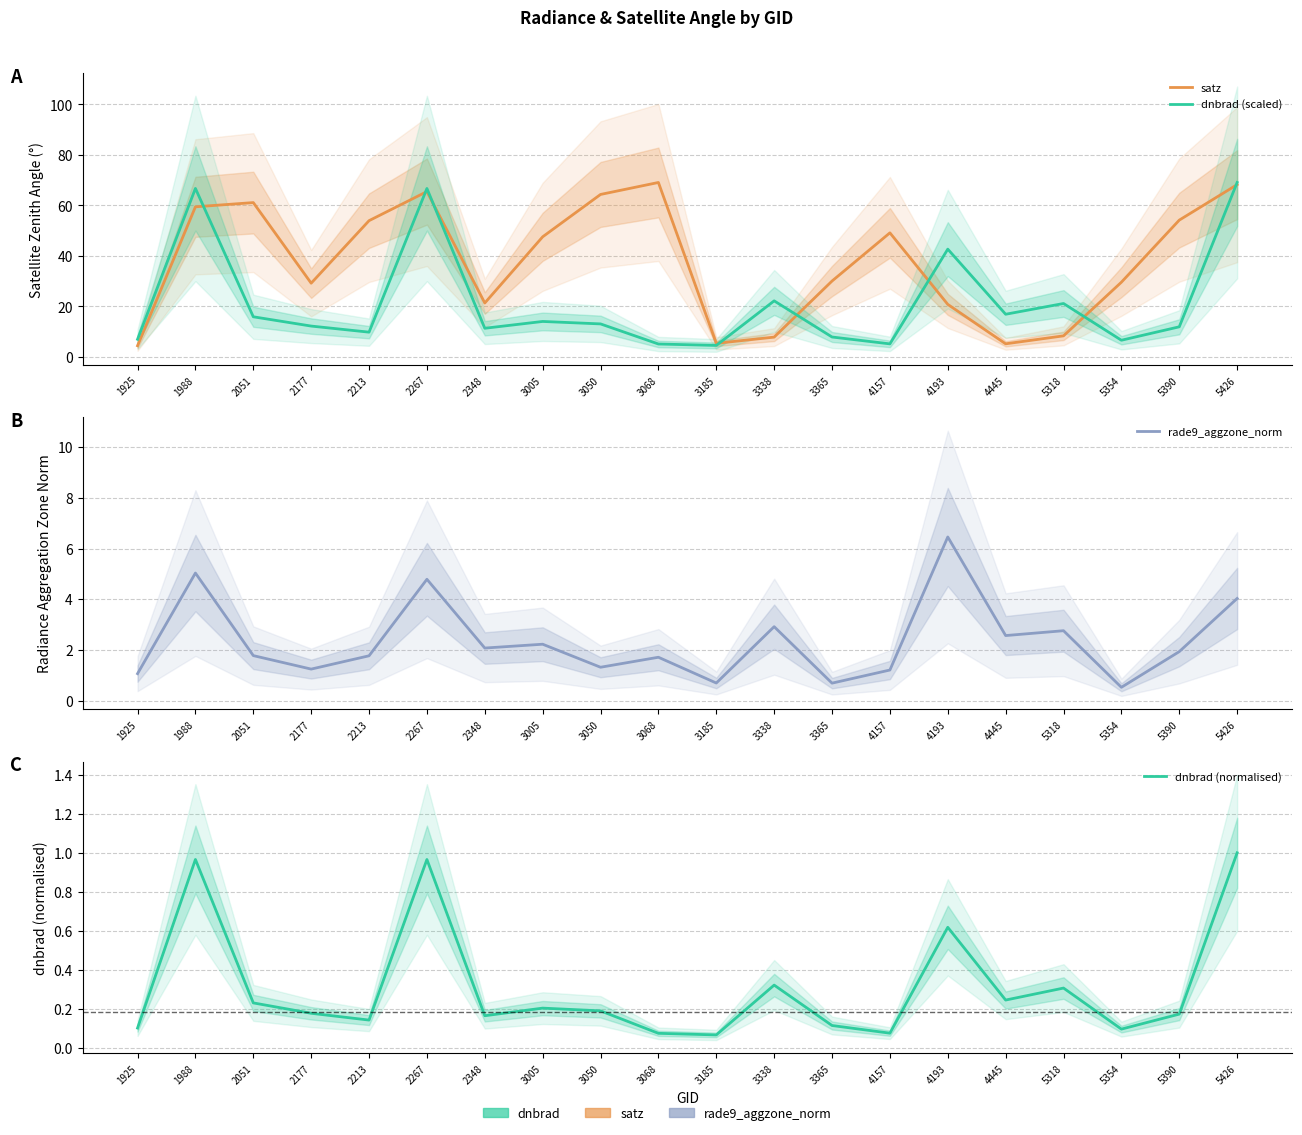

True or false: satz has more than 2 points higher than both neighbors.

True